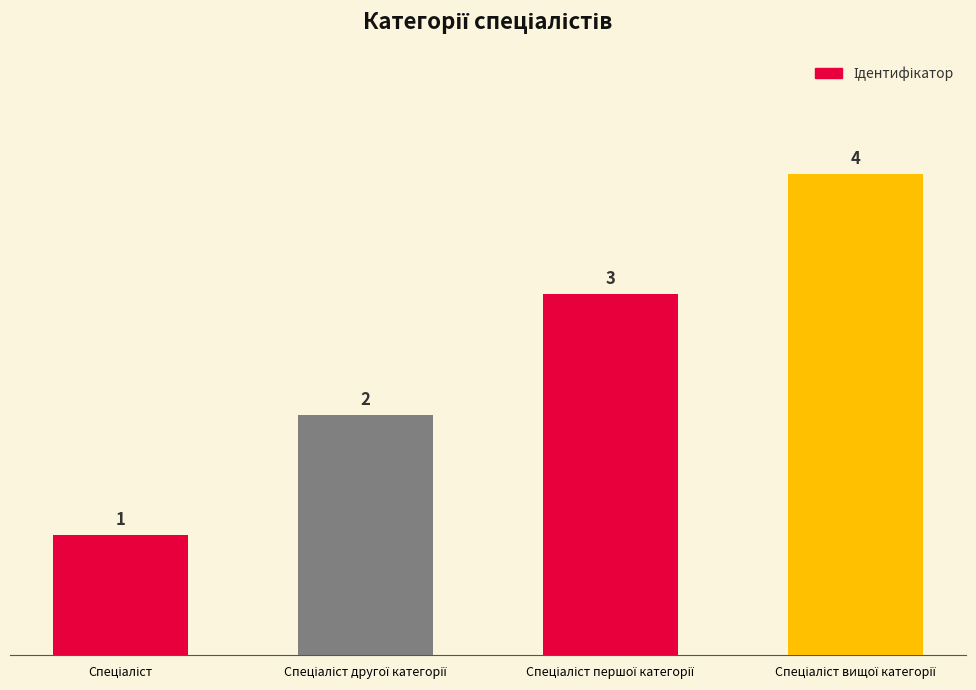

How many values are between 2 and 4?

3